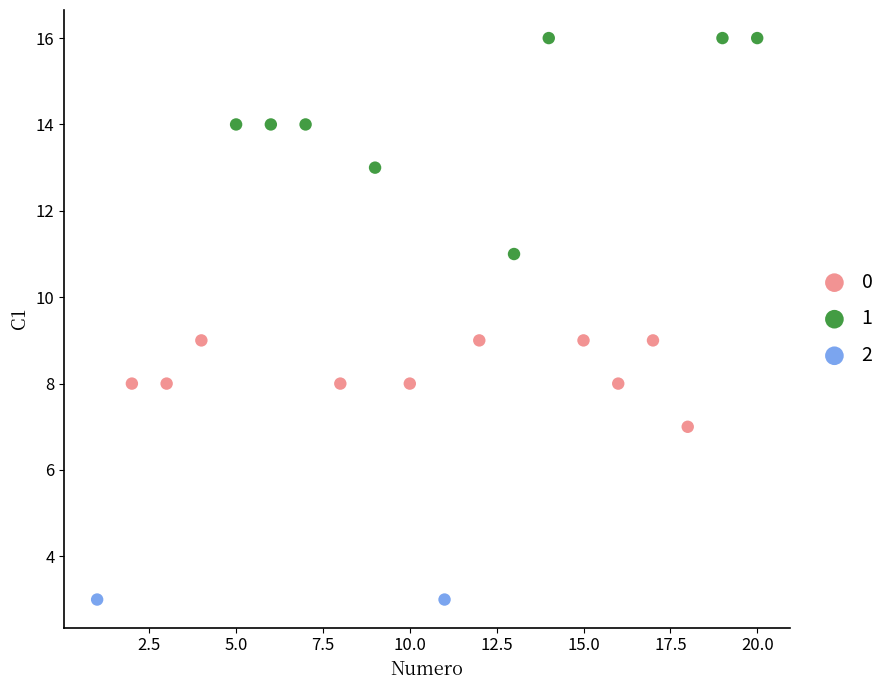

Which series reaches the minimum Y coordinate?

2